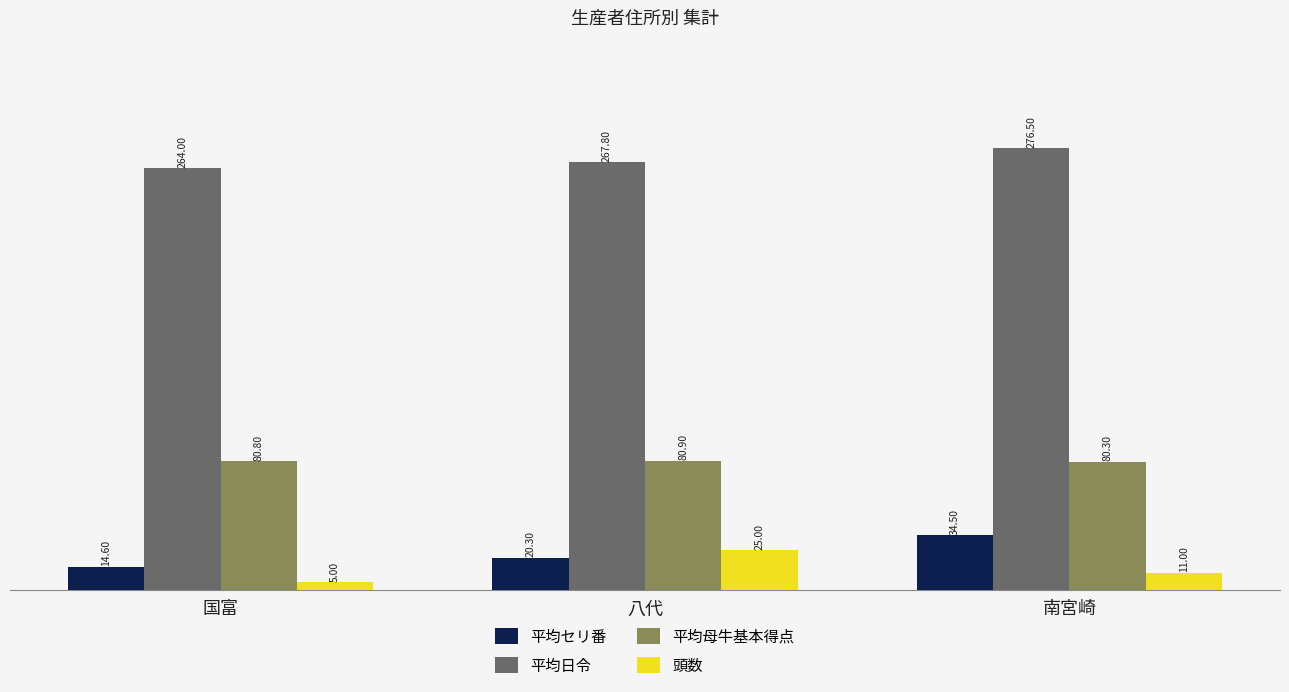

Reading right to left, extract all data points from this chart.

平均セリ番: 34.5	20.3	14.6
平均日令: 276.5	267.8	264.0
平均母牛基本得点: 80.3	80.9	80.8
頭数: 11.0	25.0	5.0